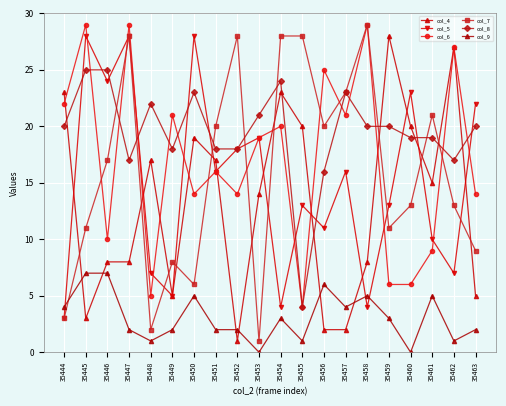

List the labels in order of col_6 value, smallest first.

35455, 35448, 35459, 35460, 35461, 35446, 35450, 35452, 35463, 35451, 35453, 35454, 35449, 35457, 35444, 35456, 35462, 35445, 35447, 35458